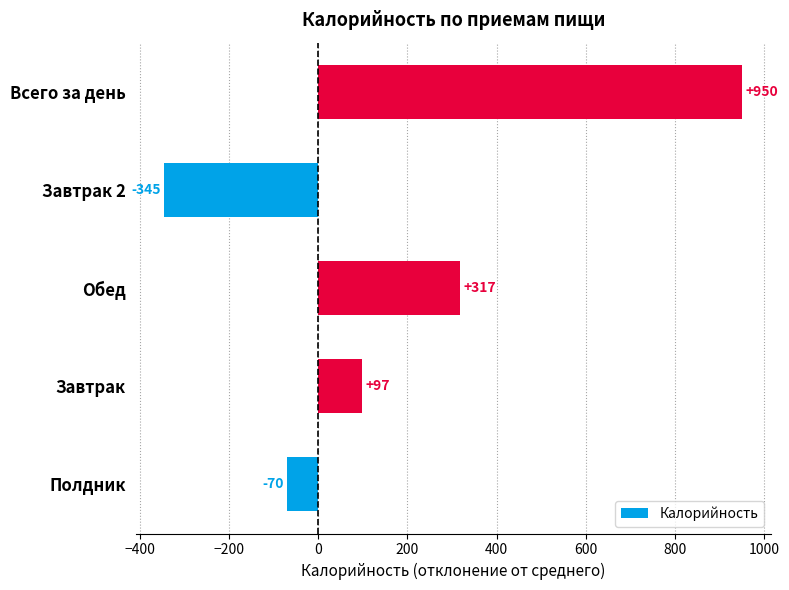

True or false: the data shows 317.2 at Обед.

True